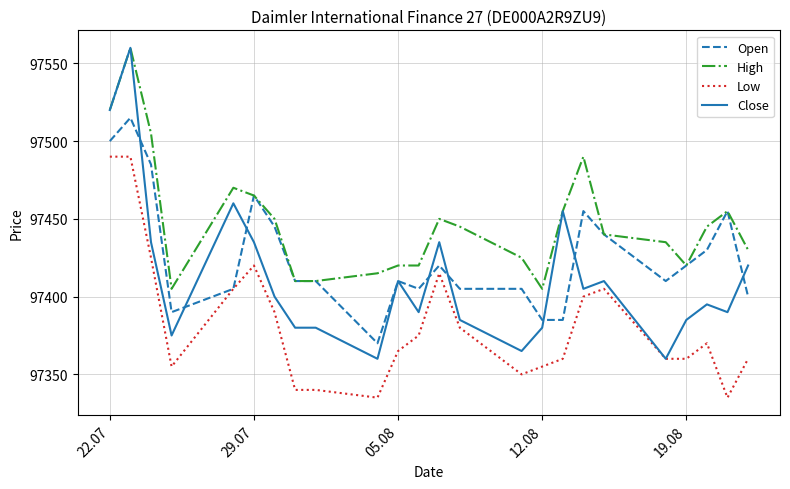

List the series in order of their overall mean, lowest first.

Low, Close, Open, High